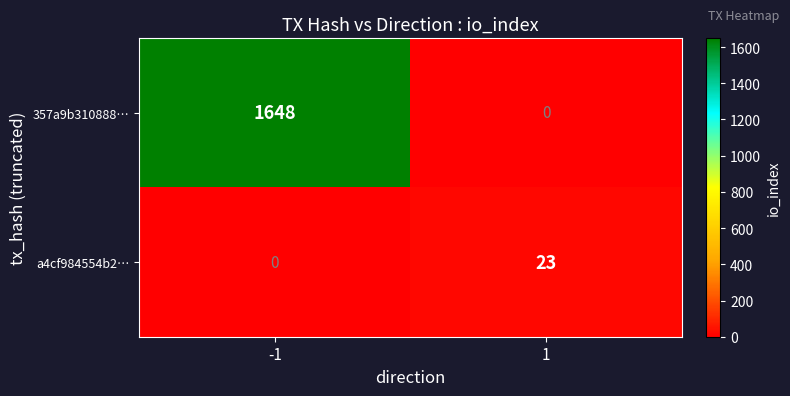

What is the spread (max minus min) of values at 1?

23